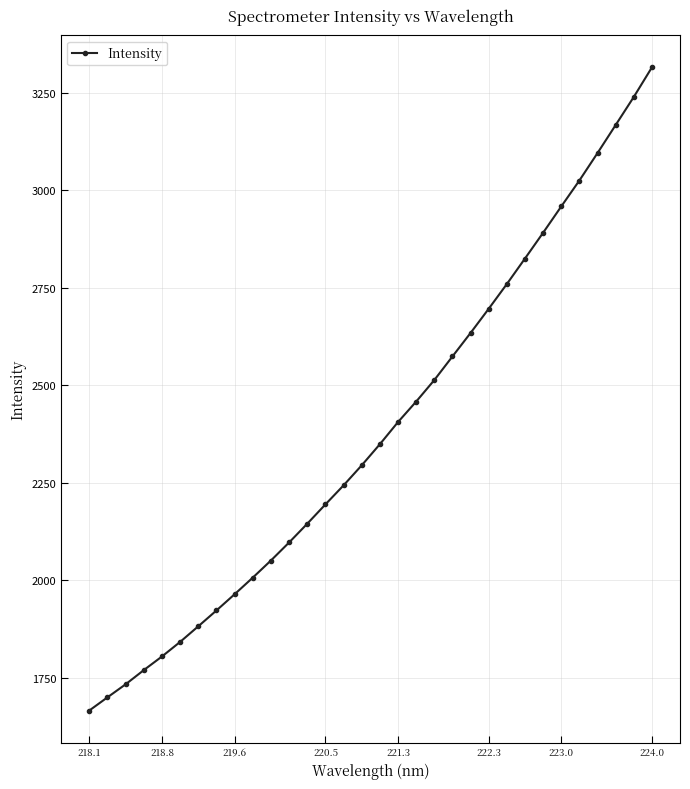

True or false: the data has more than 2 interior local peaks.

False